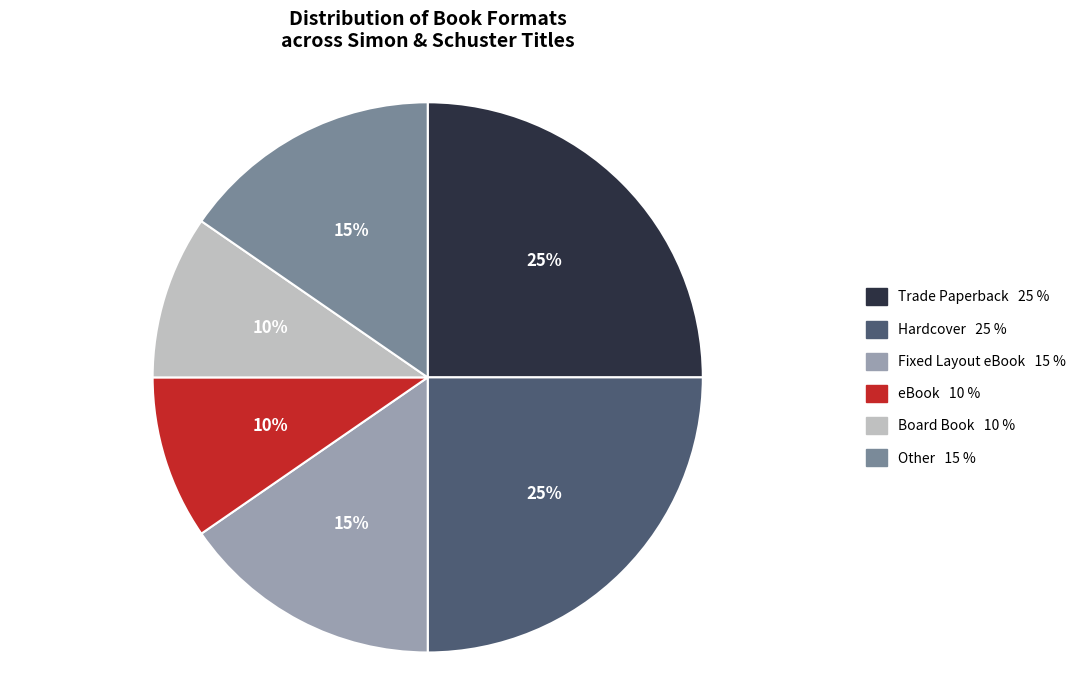

Is there a majority slice in this chart?

No